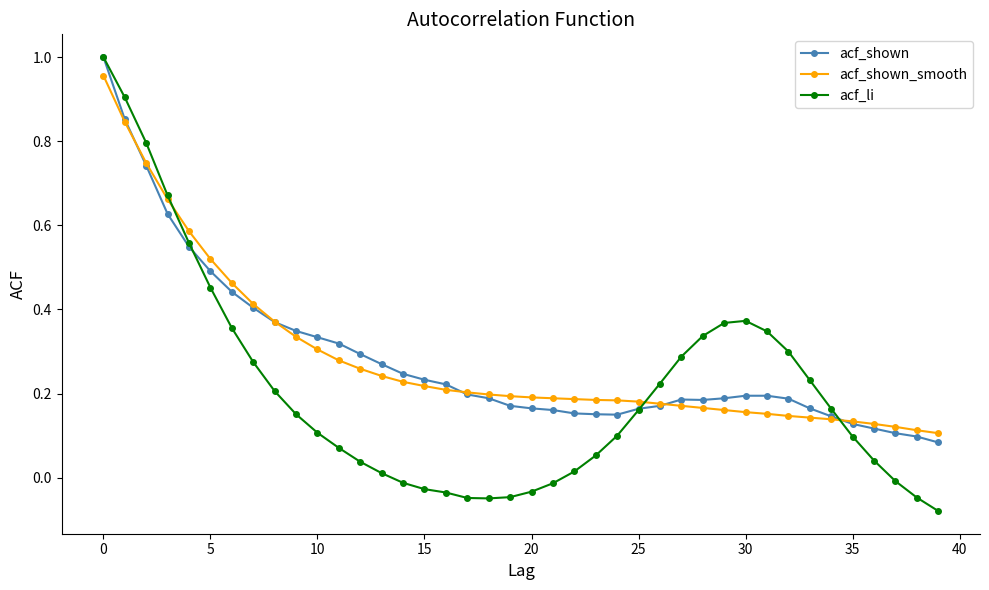

Which series has the widest spread of values?

acf_li